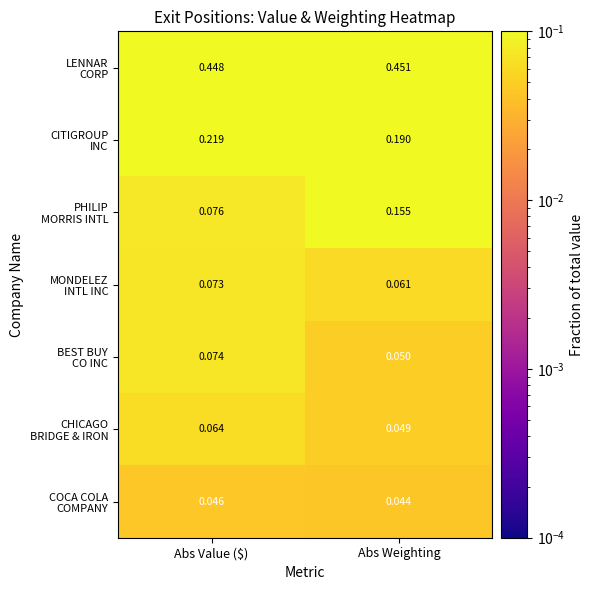

Which label corresponds to the smallest value in the chart?

Abs Weighting